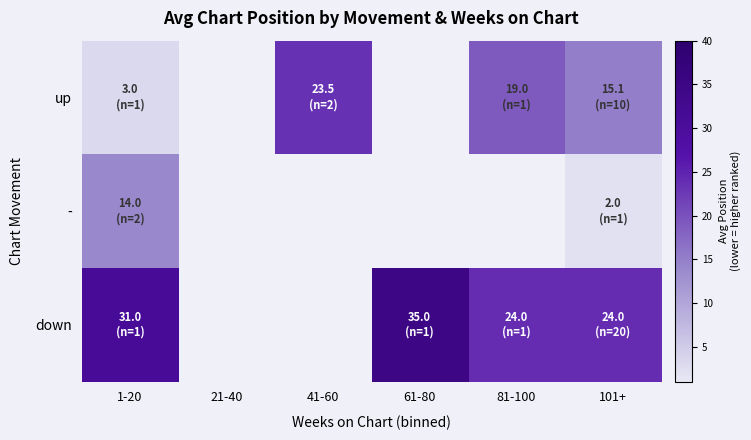

At which category is the sum across all series the highest?

1-20